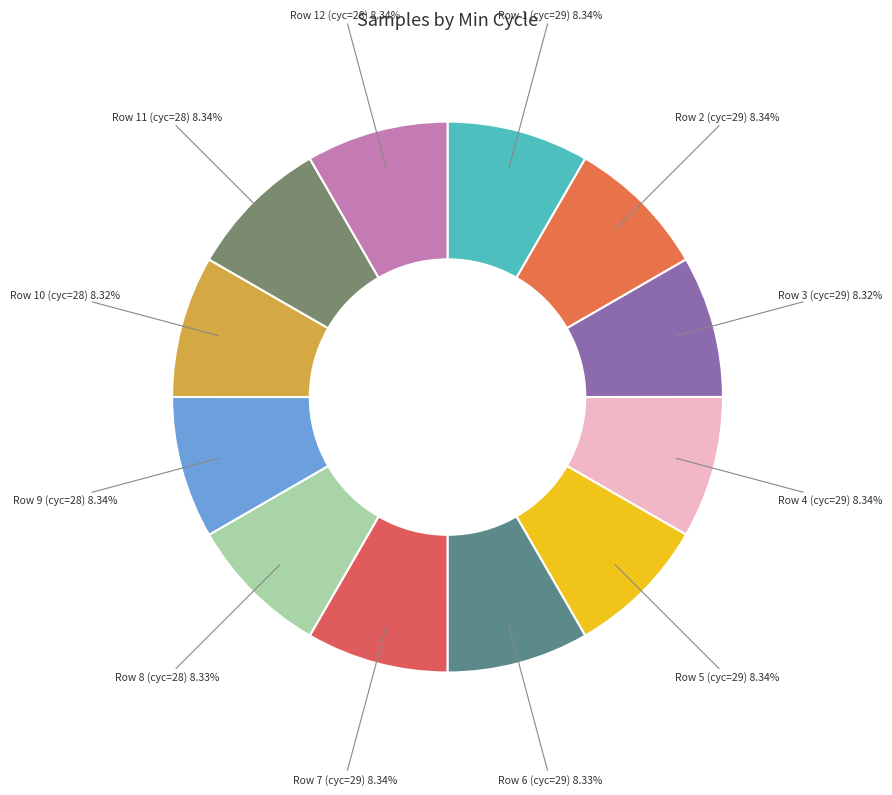

Is there any slice that represents more than half of the pie?

No